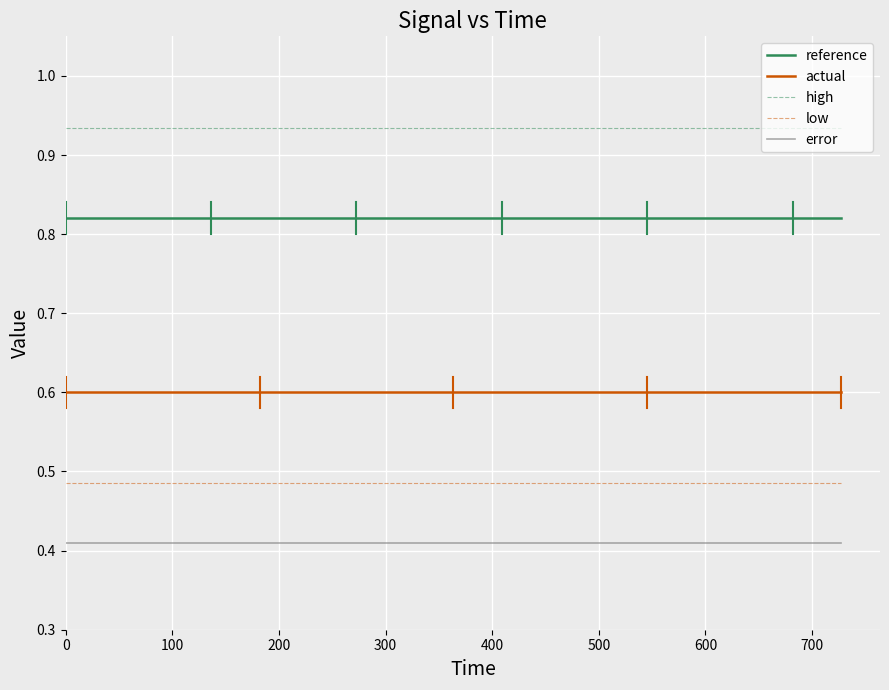

True or false: error and low intersect in this chart.

False